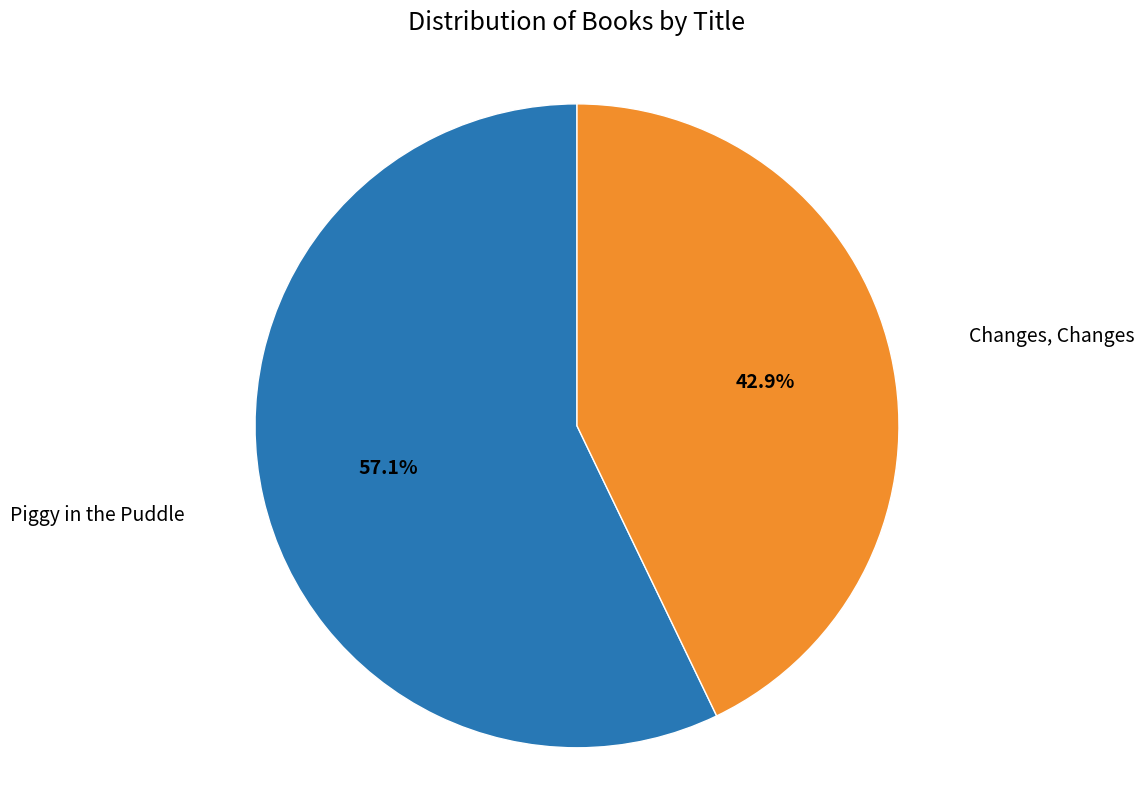

Does any single category account for the majority?

Yes